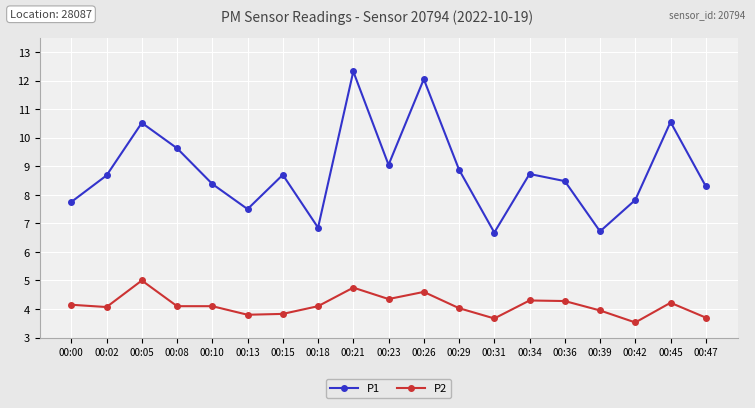

List the series in order of their overall mean, lowest first.

P2, P1